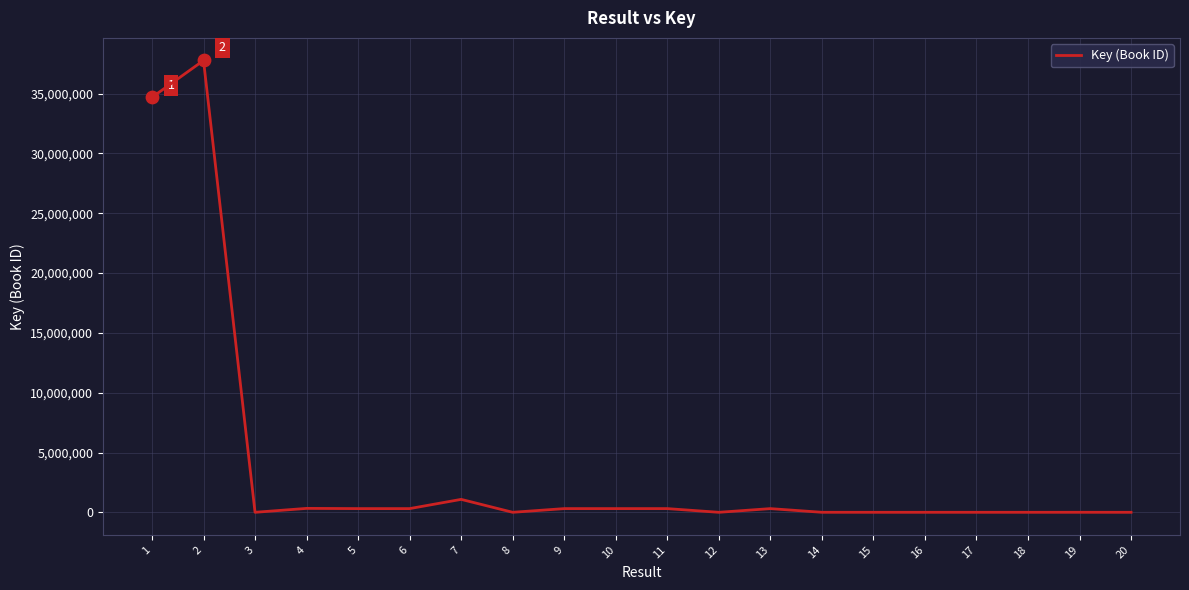

What is the difference between the maximum and minimum values?

37757299